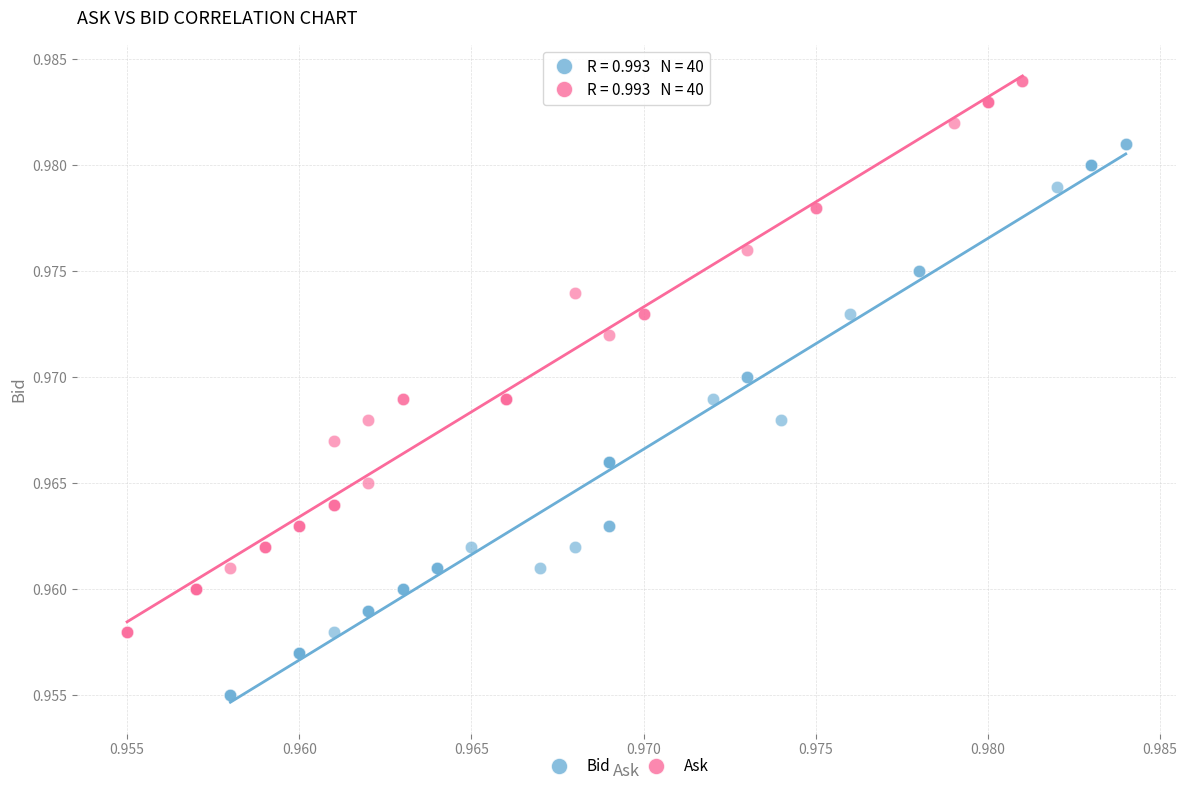

Which series reaches the minimum Y coordinate?

Bid